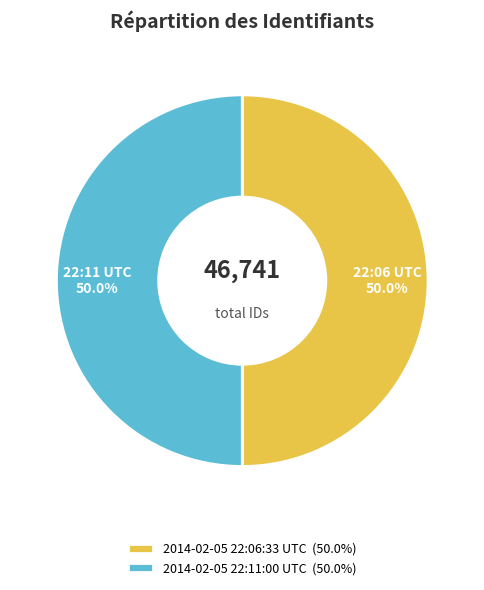

What percentage is NOT represented by 2014-02-05 22:11:00 UTC?

50.0%